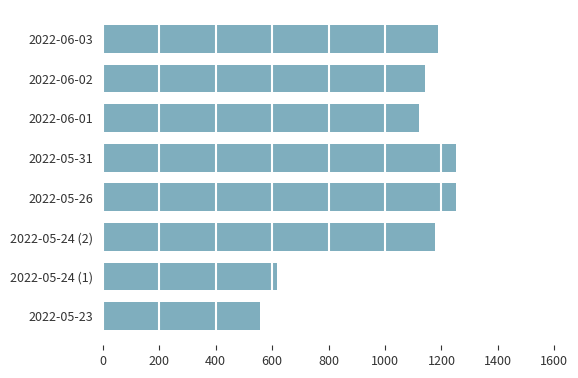

Reading top to bottom, what are all the values shown in this chart?

1187.0	1140.4	1119.5	1252.0	1252.0	1178.5	619.1	557.0